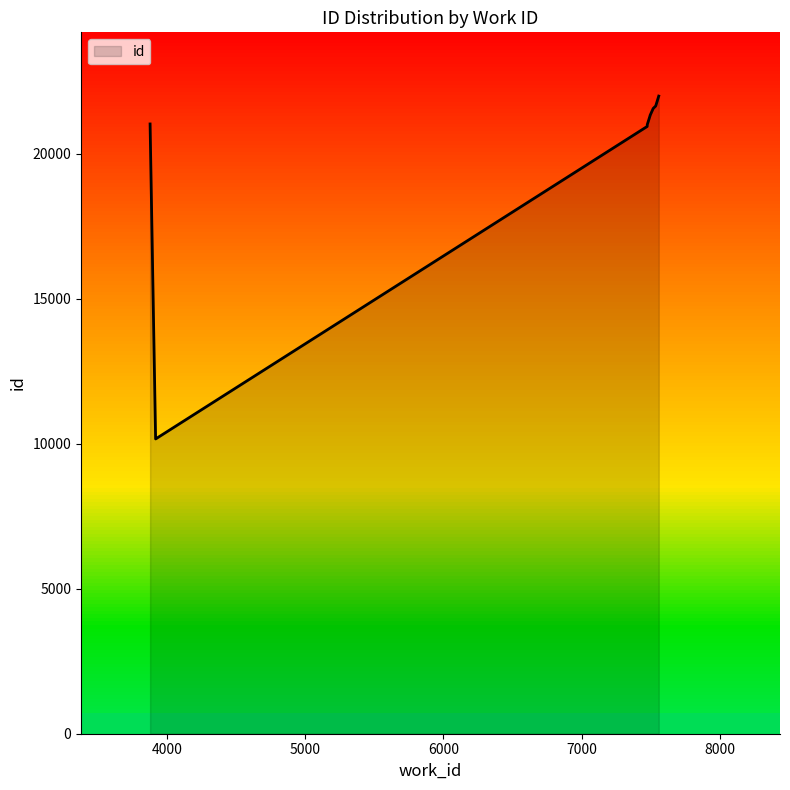

Where is the data nearest to the value 16079?

7475